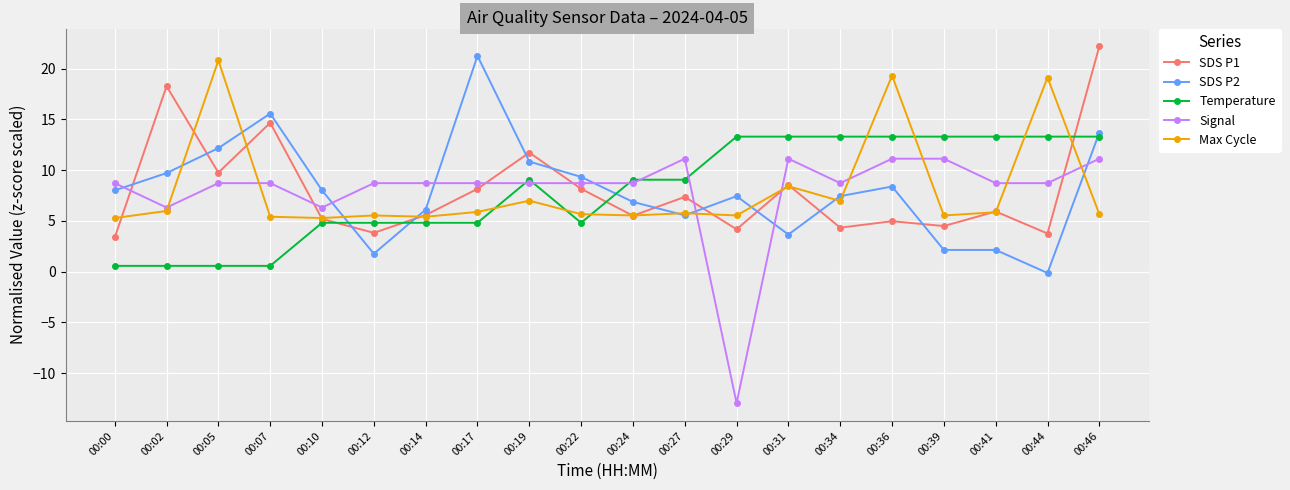

The SDS P2 series shows 7.4 at 00:34. True or false?

True